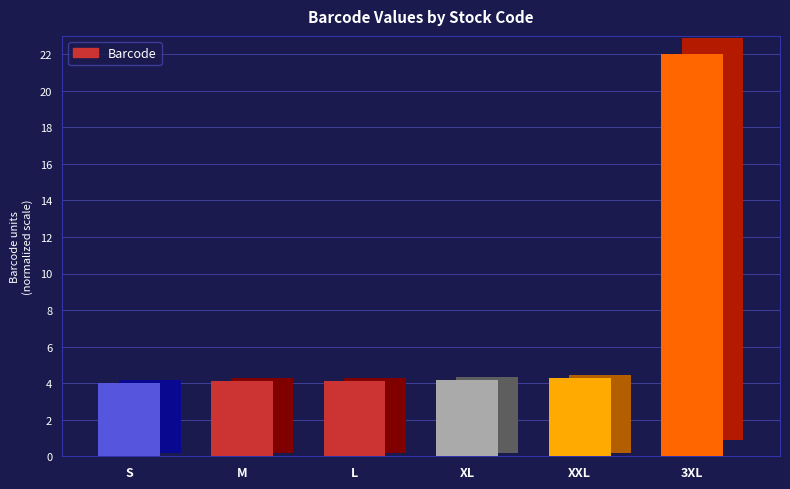

What is the value of the 6th bar from the left?

22.0